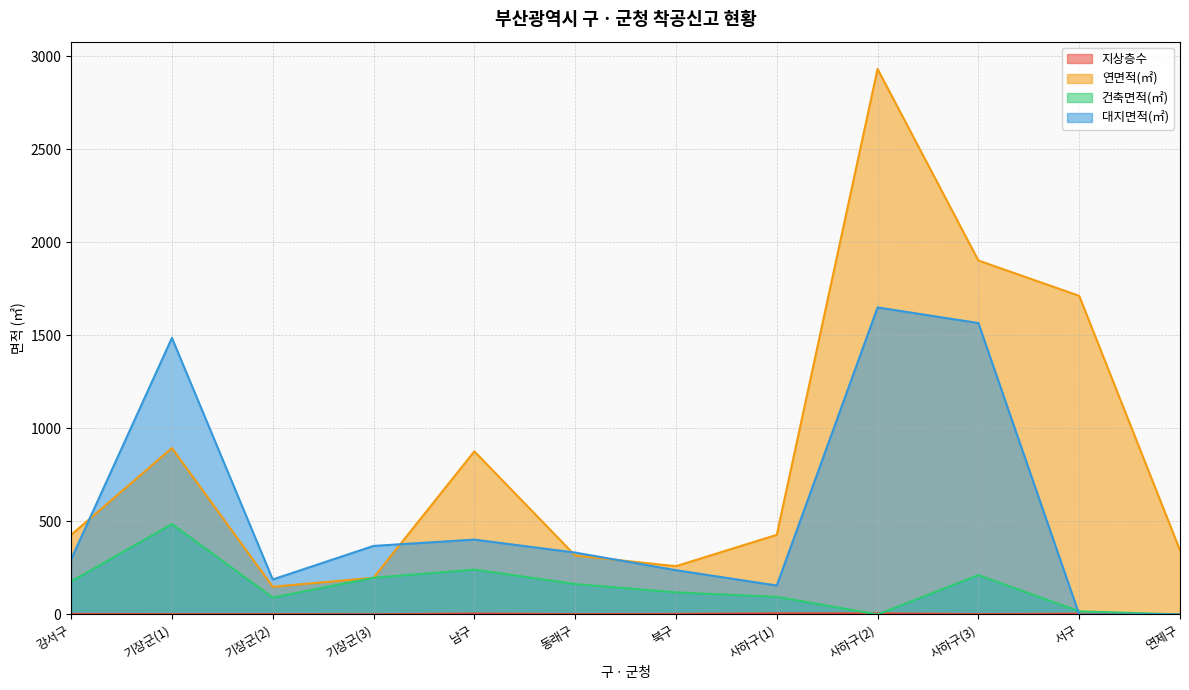

Rank the series by their maximum value, from lowest to highest.

지상층수, 건축면적(㎡), 대지면적(㎡), 연면적(㎡)